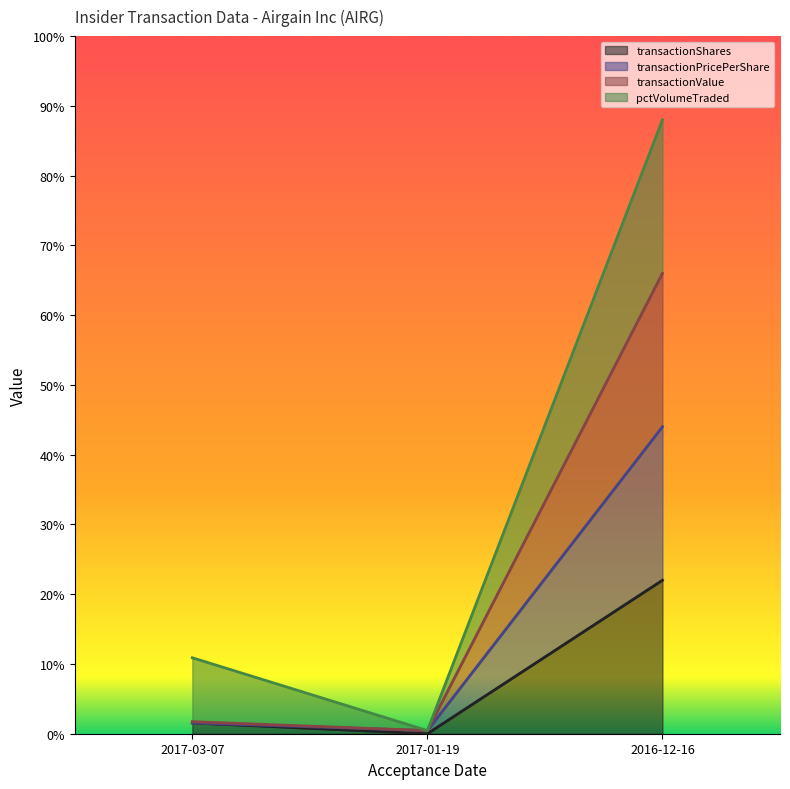

What is the label of the 2nd point from the left?

2017-01-19